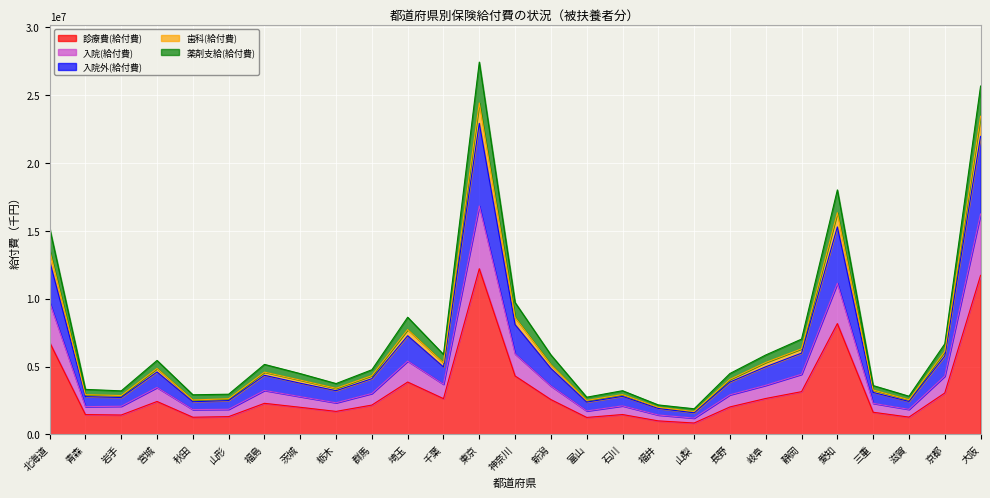

What is the difference between the maximum and minimum values in the 診療費(給付費) series?

11361771.4